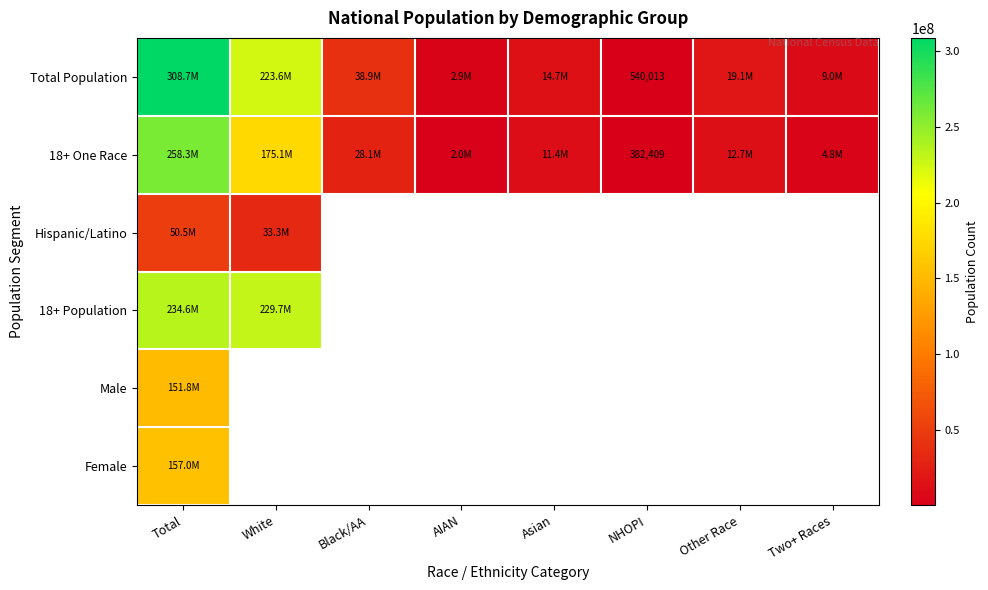

Where is 18+ Population nearest to the value 232143732?

White